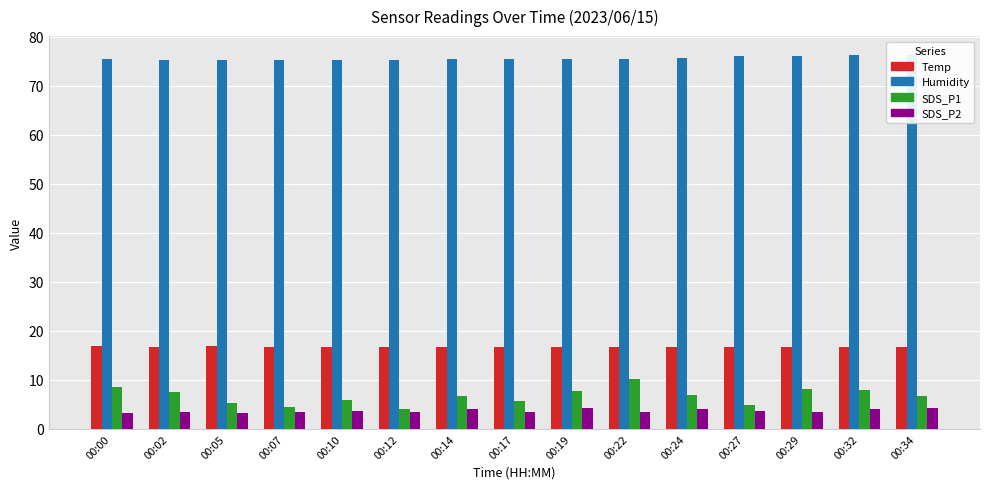

Which series has the largest total across all categories?

Humidity